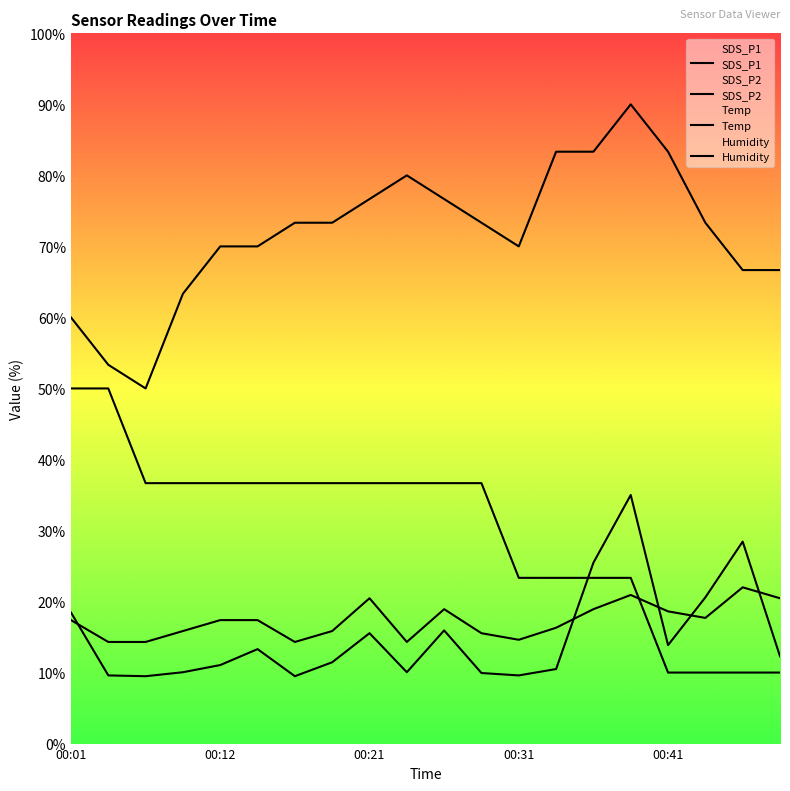

How many lines are shown in the chart?

4